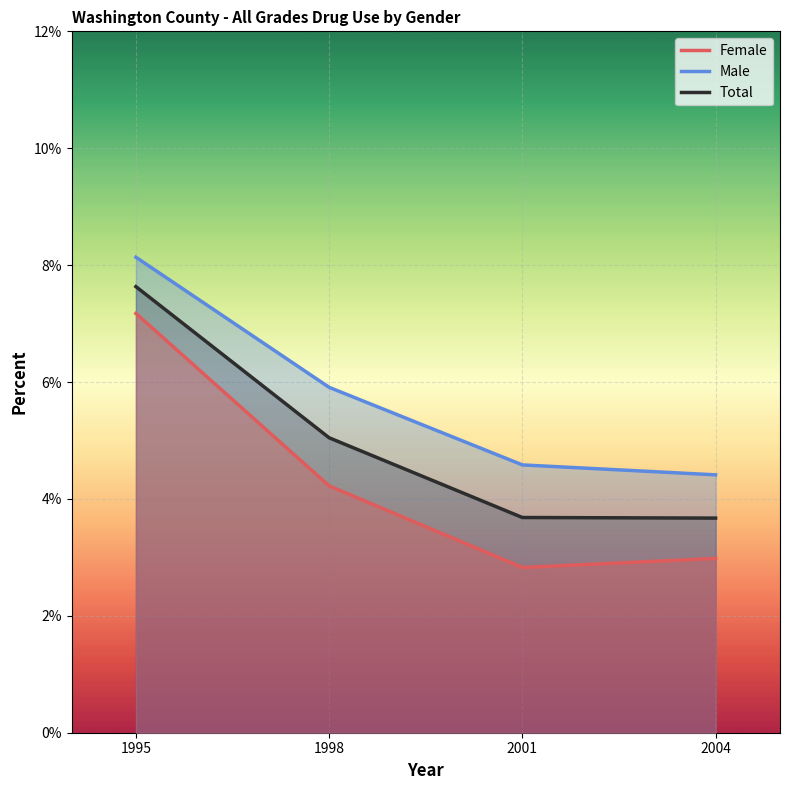

Is it true that Female (line) equals 0.1 at 1998?

False